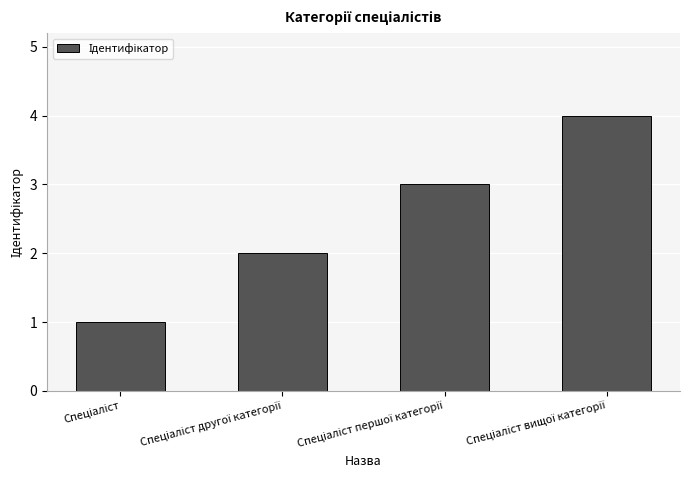

How many bars are there in total?

4